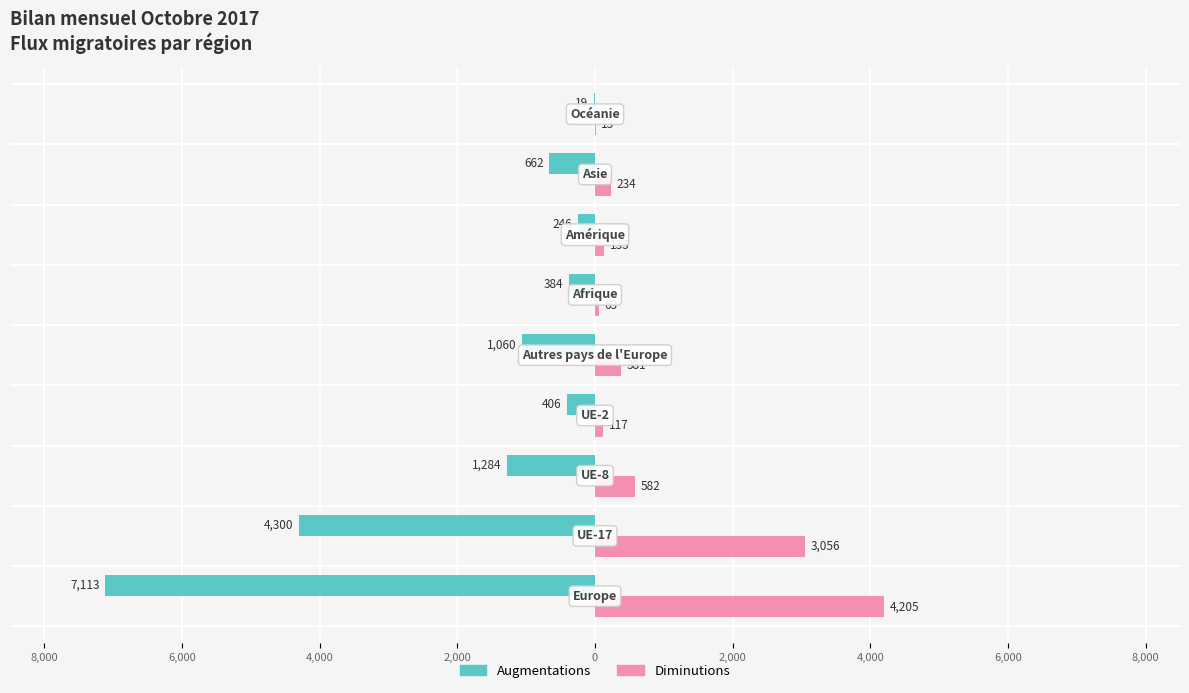

List the series in order of their overall mean, highest first.

Diminutions, Augmentations